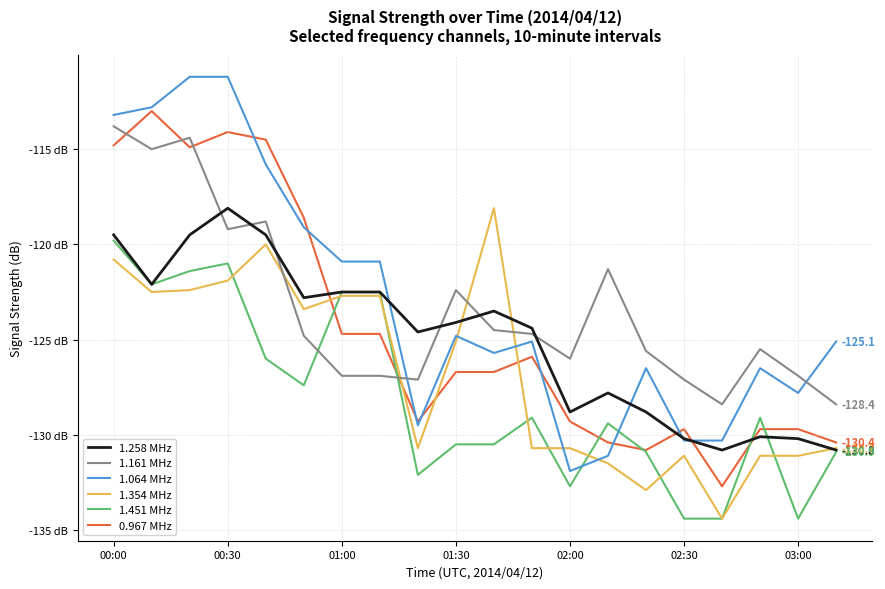

What are all the series names shown in the legend?

1.258 MHz, 1.161 MHz, 1.064 MHz, 1.354 MHz, 1.451 MHz, 0.967 MHz